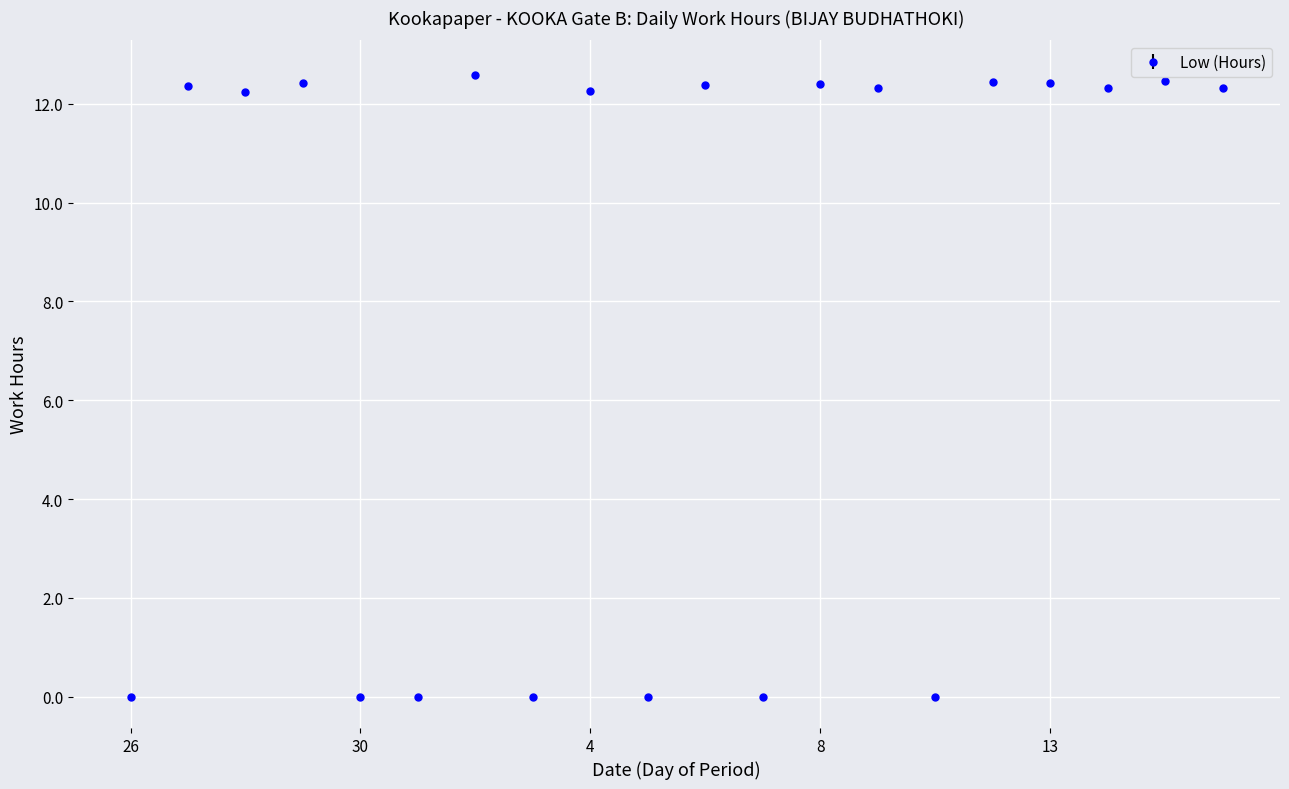

What is the greatest value displayed?

12.6